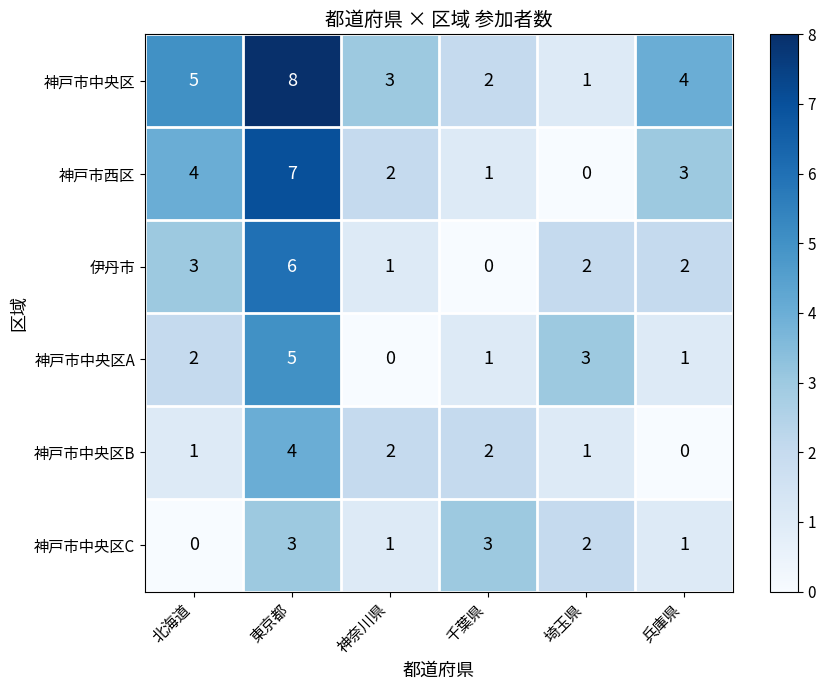

True or false: 神戸市中央区 has a value of 11 at 東京都.

False